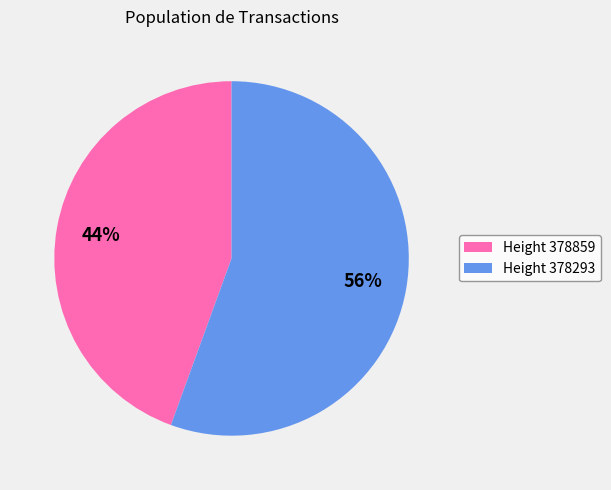

What is the ratio of the value at Height 378859 to the value at Height 378293?

0.8